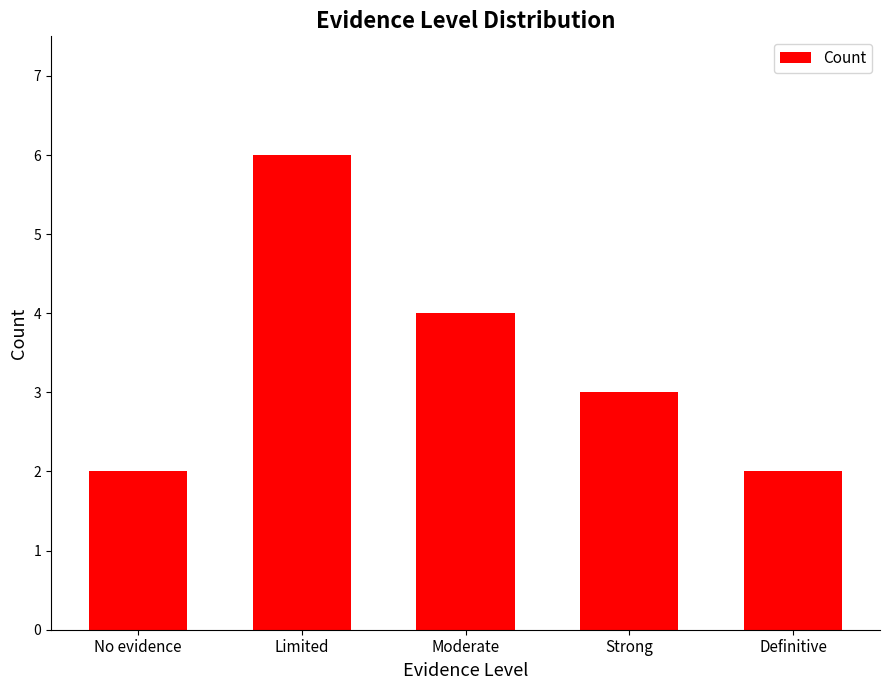

What is the difference between the values at No evidence and Strong?

1